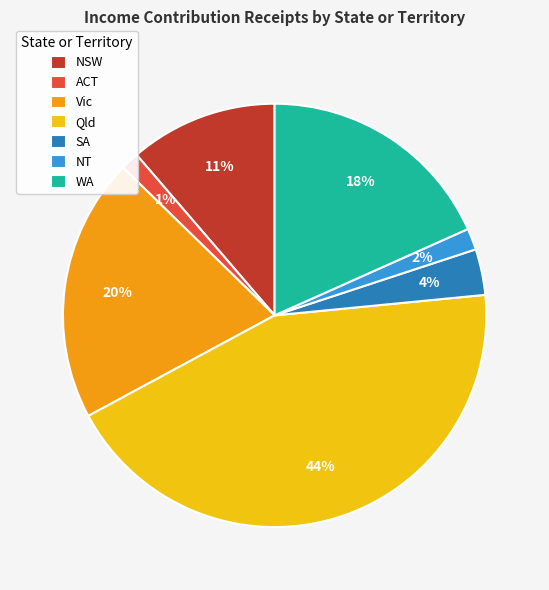

Which category has the biggest portion of the pie?

Qld